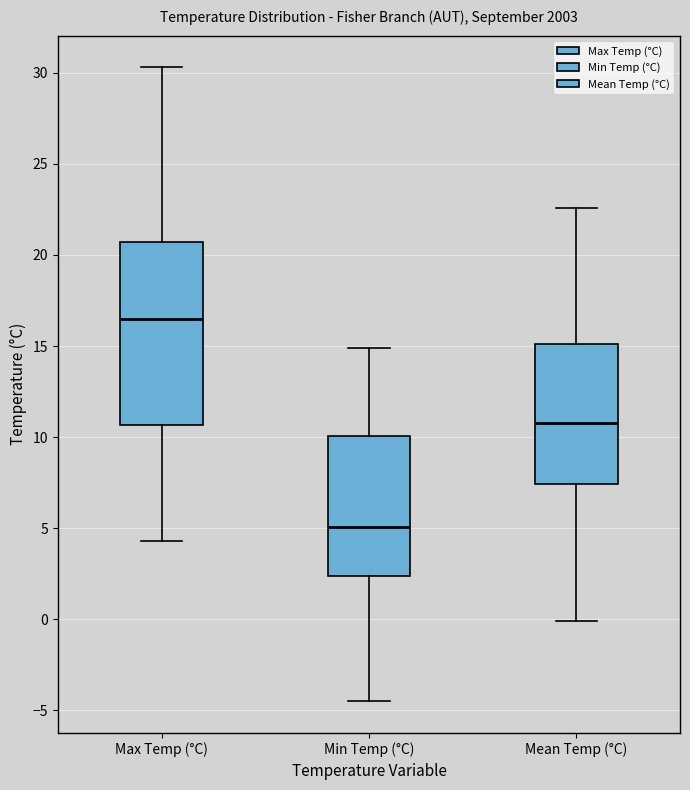

Reading left to right, transcribe this box plot: for each box, give where its median line is, the range the box spans, and where its two whiskers end, as read against the y-axis. The values are not printed on the chart, so give them approximately, as read against the axis.

Max Temp (°C): median 16.5, box 10.5 to 20.5, whiskers 4.5 to 30.5
Min Temp (°C): median 5.0, box 2.5 to 10.0, whiskers -4.5 to 15.0
Mean Temp (°C): median 11.0, box 7.5 to 15.0, whiskers 0.0 to 22.5